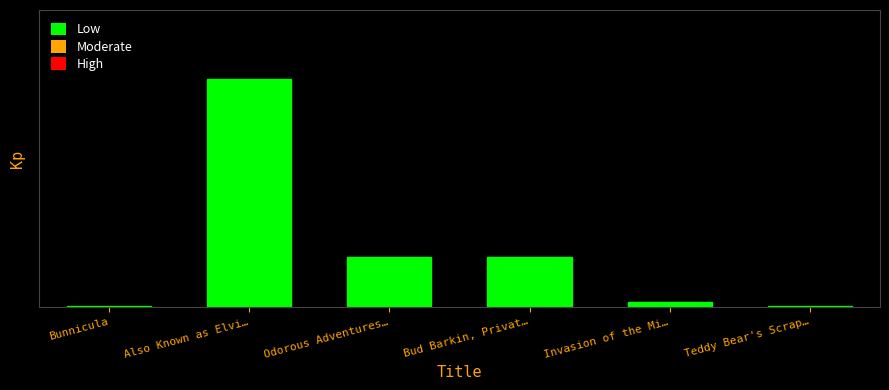

Reading right to left, list all the values displayed in this chart.

0.0	0.0	0.2	0.2	1.0	0.0